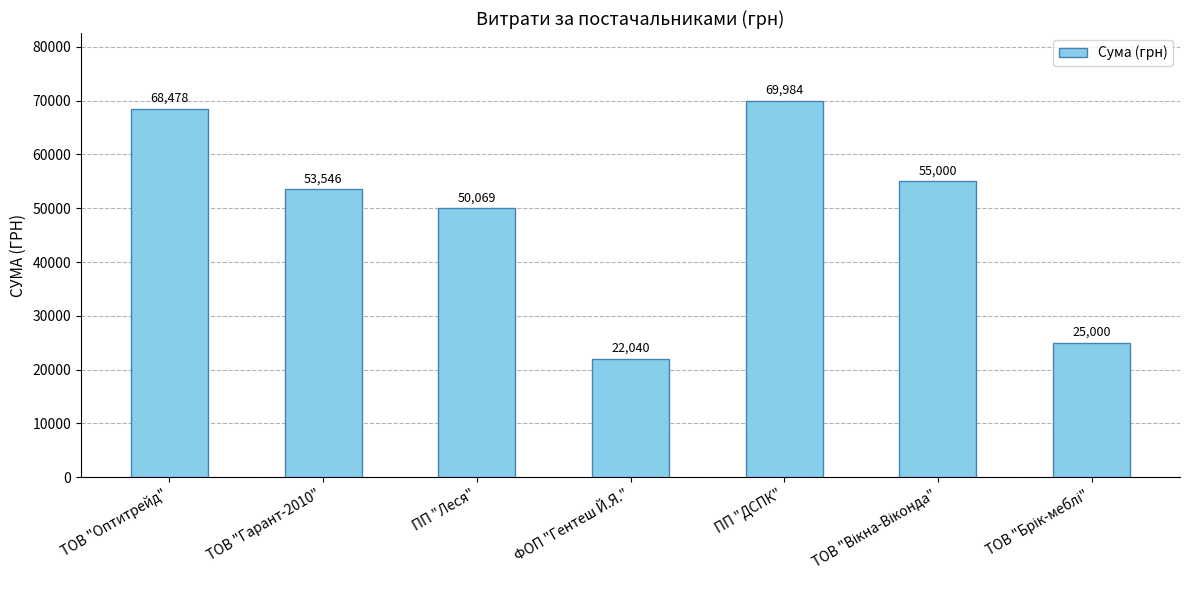

What is the change in value from ТОВ "Гарант-2010" to ПП "Леся"?

-3477.0